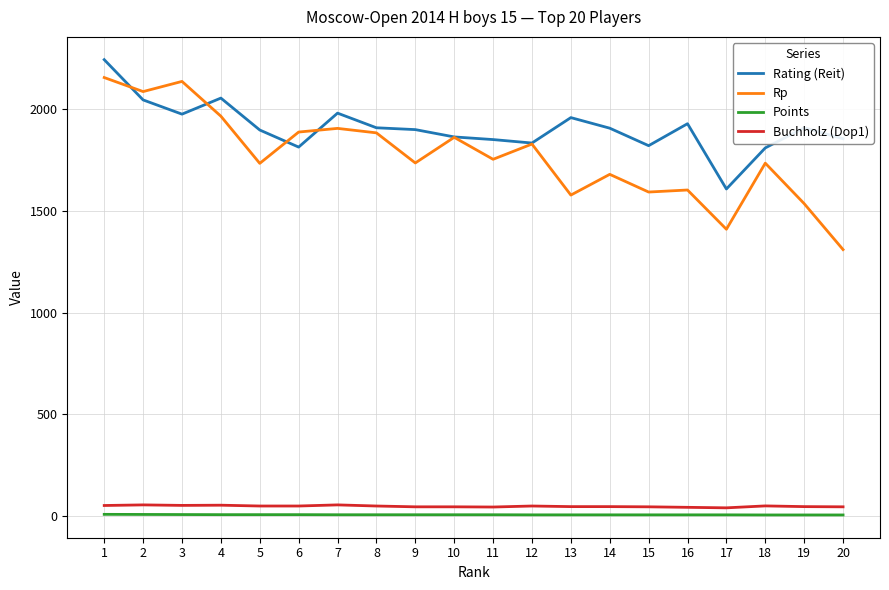

Which series has the widest spread of values?

Rp